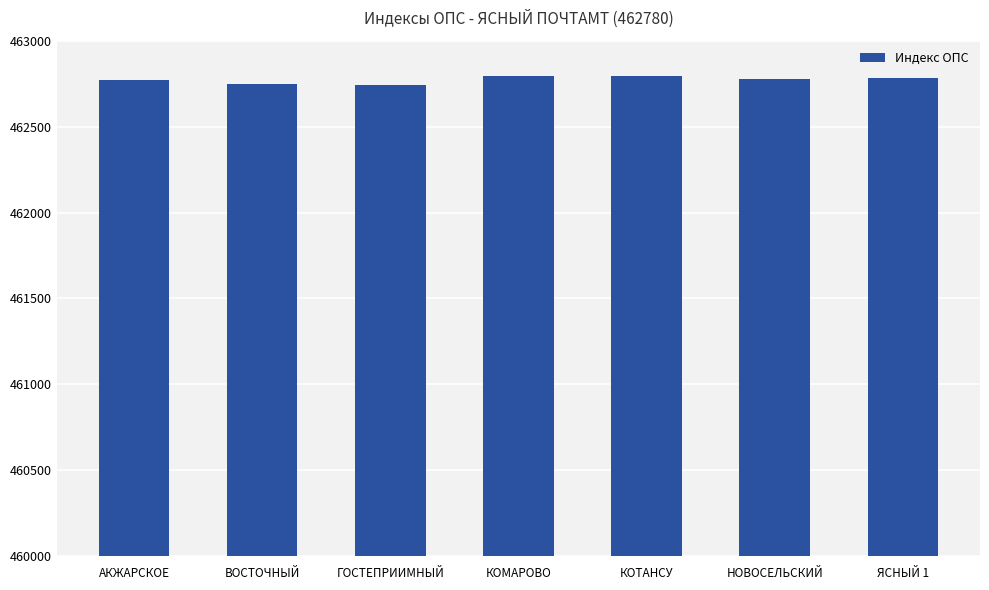

What is the sum of all values?

3239413